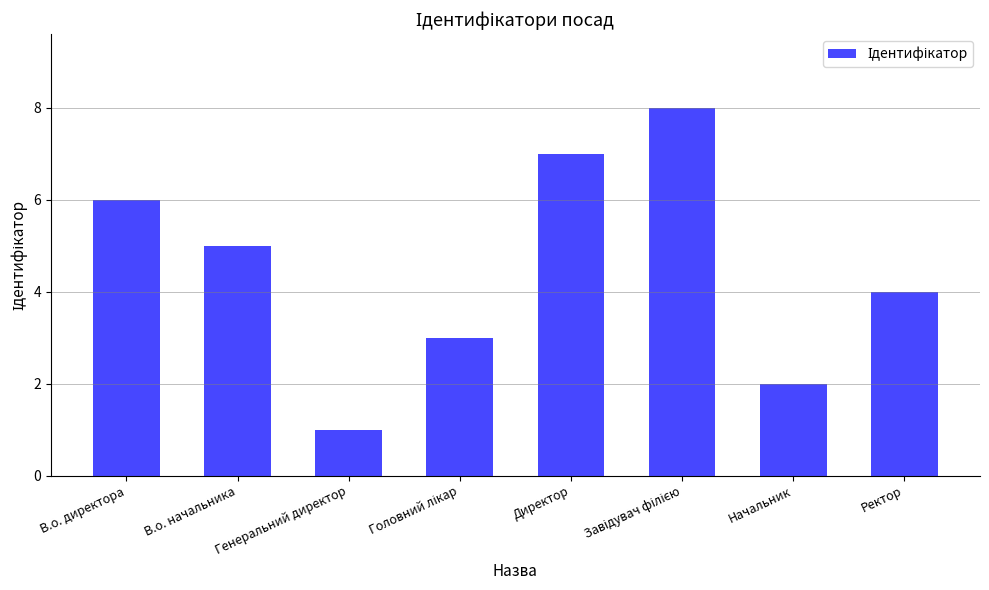

What is the value of the 2nd bar from the left?

5